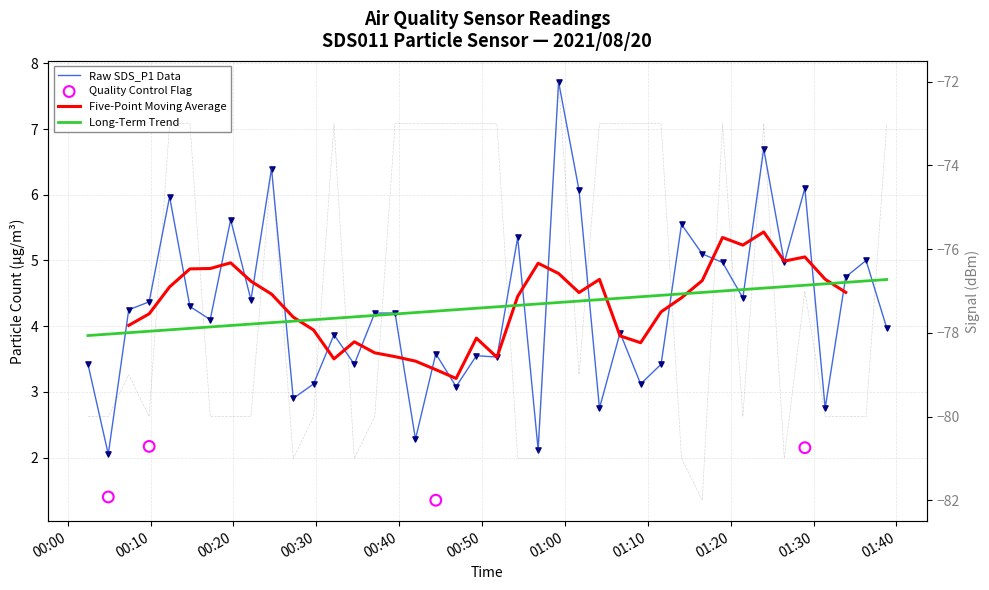

Which series reaches the minimum Y coordinate?

Signal